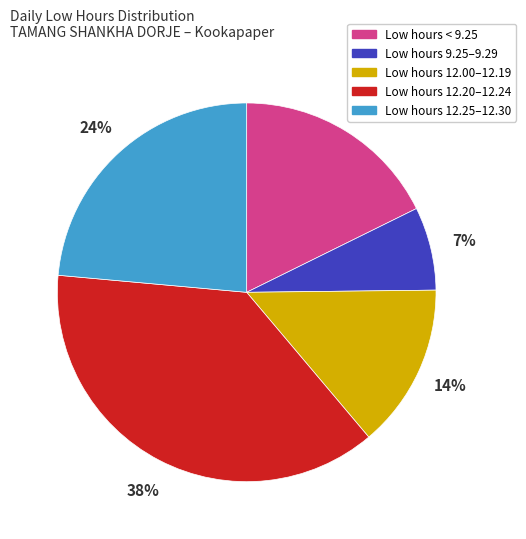

What percentage is the Low hours < 9.25 slice, to the nearest percent?

18%